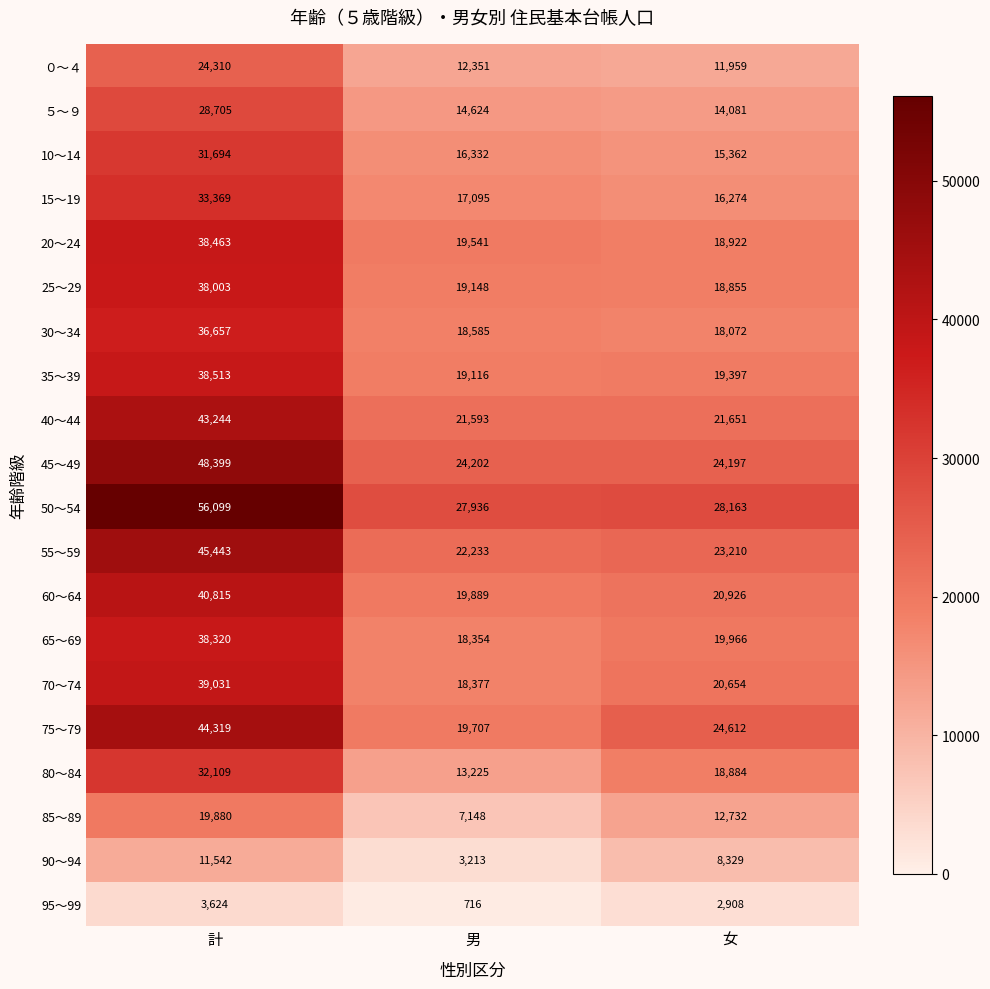

What is the spread (max minus min) of values at 男?

27220